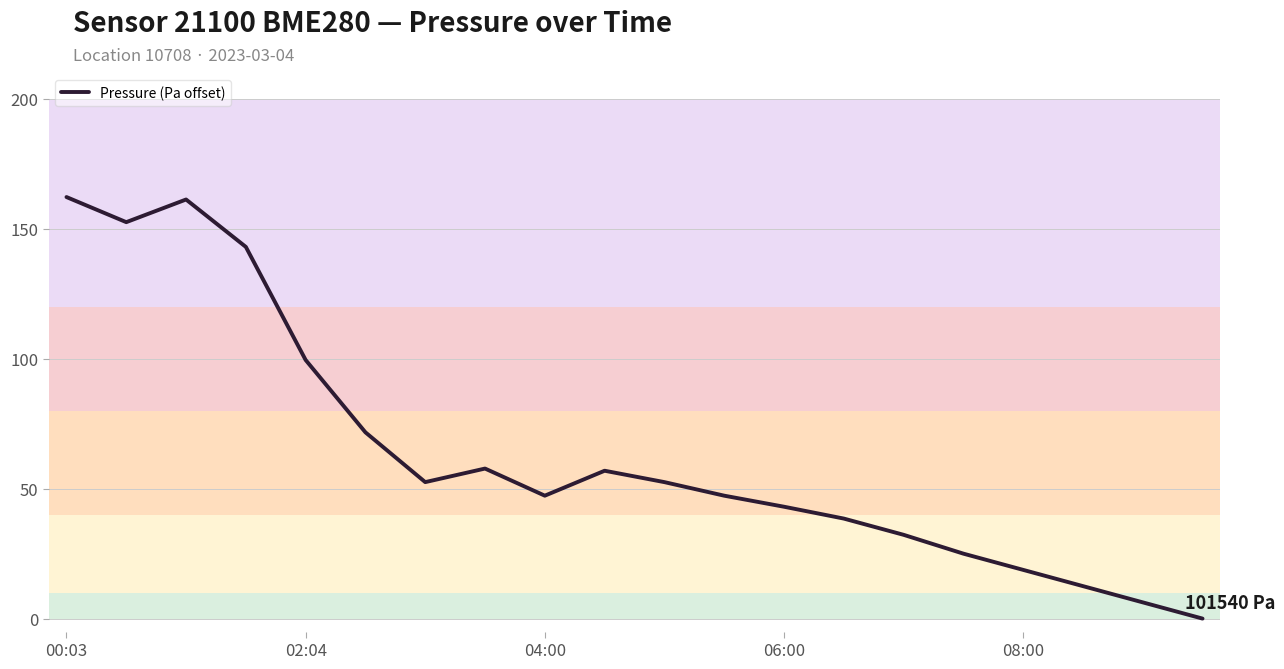

Reading left to right, extract all data points from this chart.

162.2	152.6	161.3	143.1	99.5	71.7	52.5	57.8	47.3	56.9	52.5	47.3	43.1	38.5	32.2	25.0	18.8	12.5	6.2	0.0